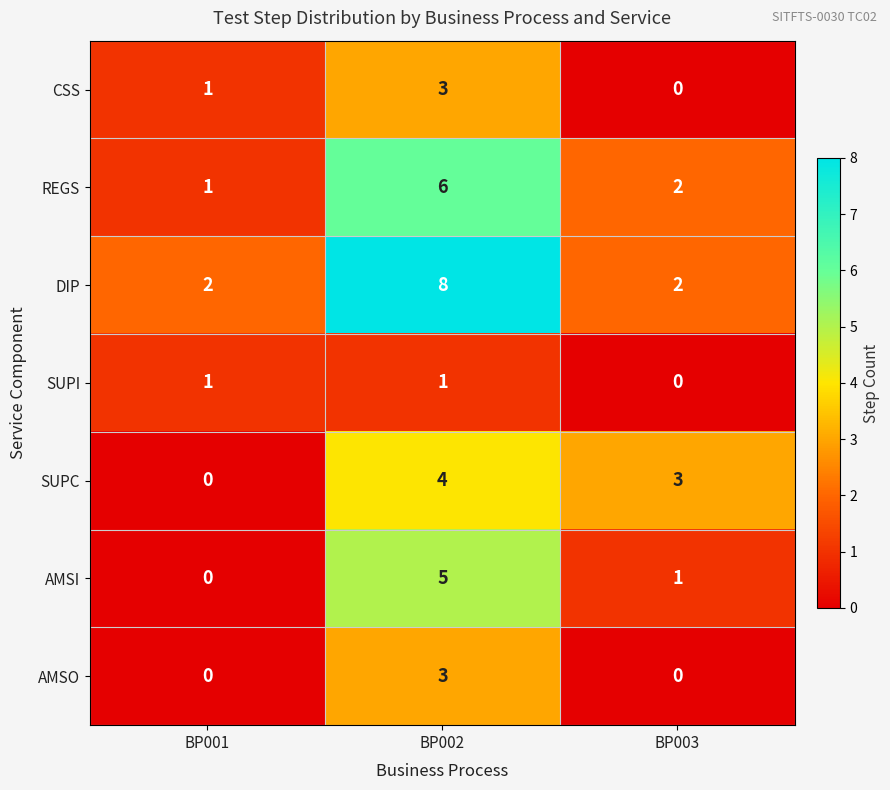

What is the maximum value shown in the chart?

8